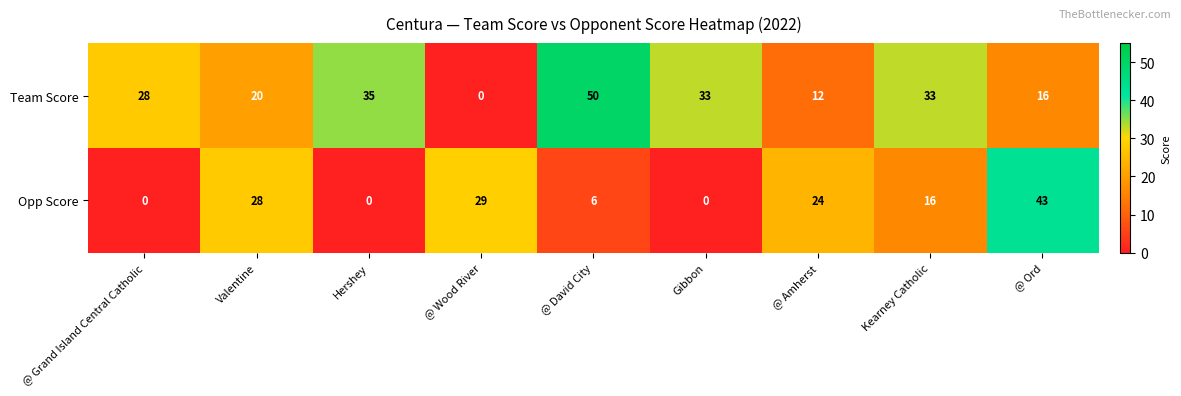

What is the sum of all Team Score values?

227